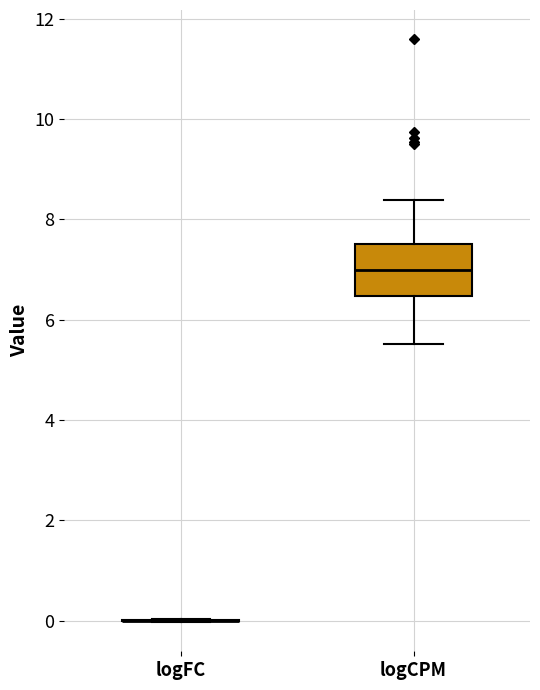

Reading left to right, read every box against the y-axis: the position of its median line, the range the box covers, and the ends of its whiskers. The values are not printed on the chart, so give them approximately, as read against the axis.

logFC: box collapsed to a line at 0.0, whiskers 0.0 to 0.0
logCPM: median 7.0, box 6.4 to 7.6, whiskers 5.6 to 8.4